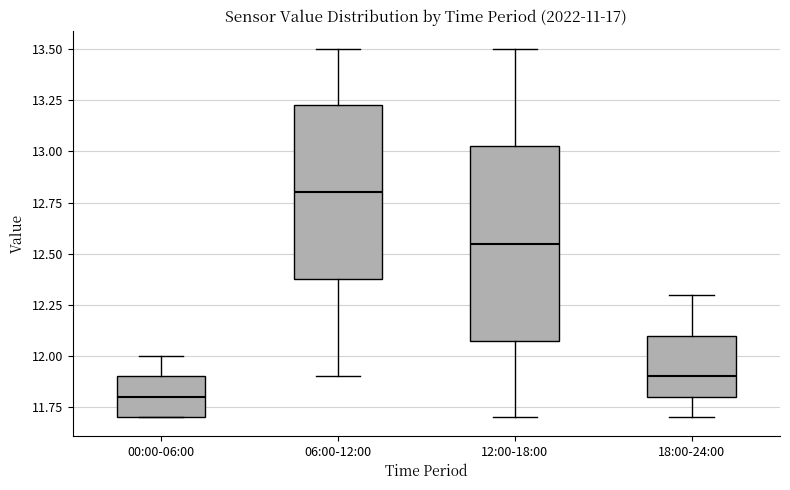

Reading left to right, read every box against the y-axis: the position of its median line, the range the box covers, and the ends of its whiskers. The values are not printed on the chart, so give them approximately, as read against the axis.

00:00-06:00: median 11.80, box 11.70 to 11.90, whiskers 11.70 to 12.00
06:00-12:00: median 12.80, box 12.40 to 13.25, whiskers 11.90 to 13.50
12:00-18:00: median 12.55, box 12.10 to 13.05, whiskers 11.70 to 13.50
18:00-24:00: median 11.90, box 11.80 to 12.10, whiskers 11.70 to 12.30